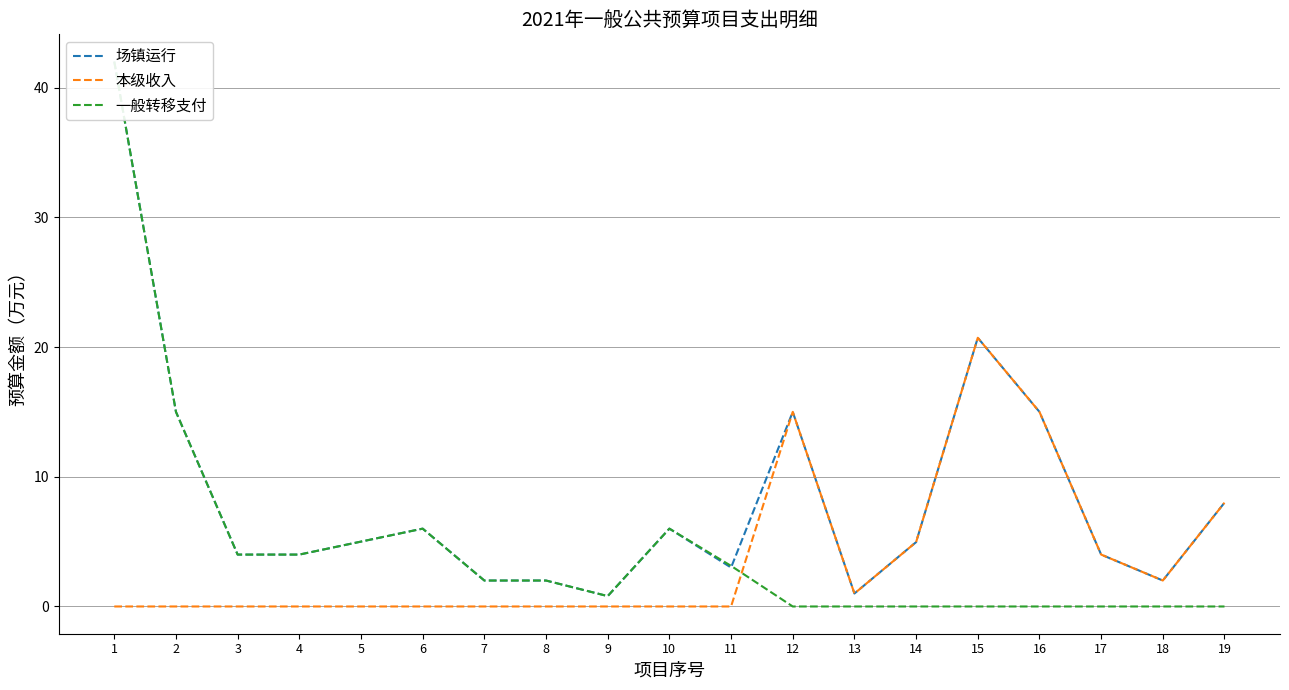

What is the difference between the maximum and minimum values in the 场镇运行 series?

41.2